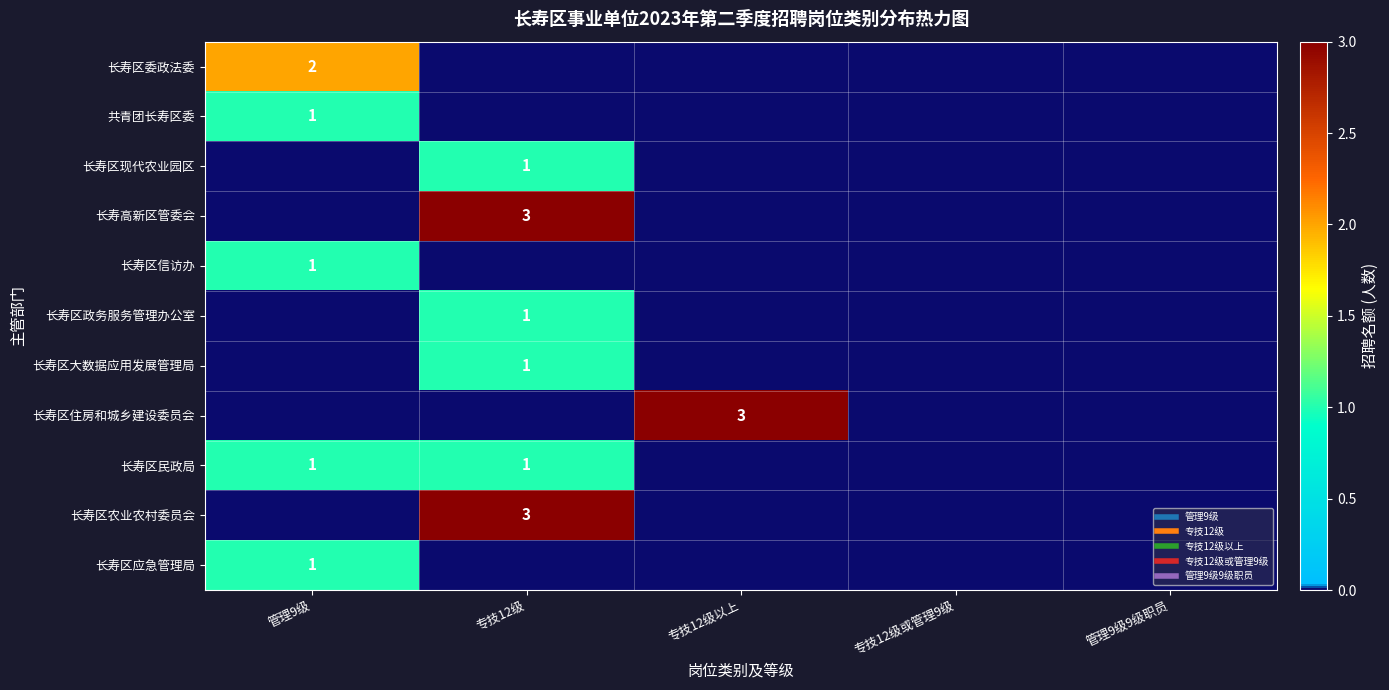

At which category is the sum across all series the highest?

专技12级